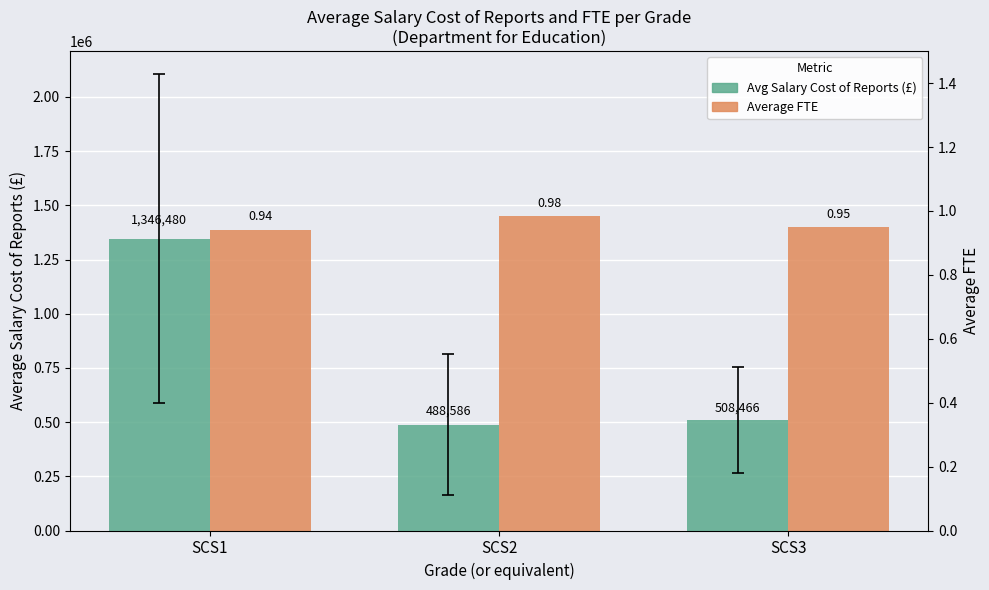

The value of Average FTE at SCS2 is 1.0. True or false?

True